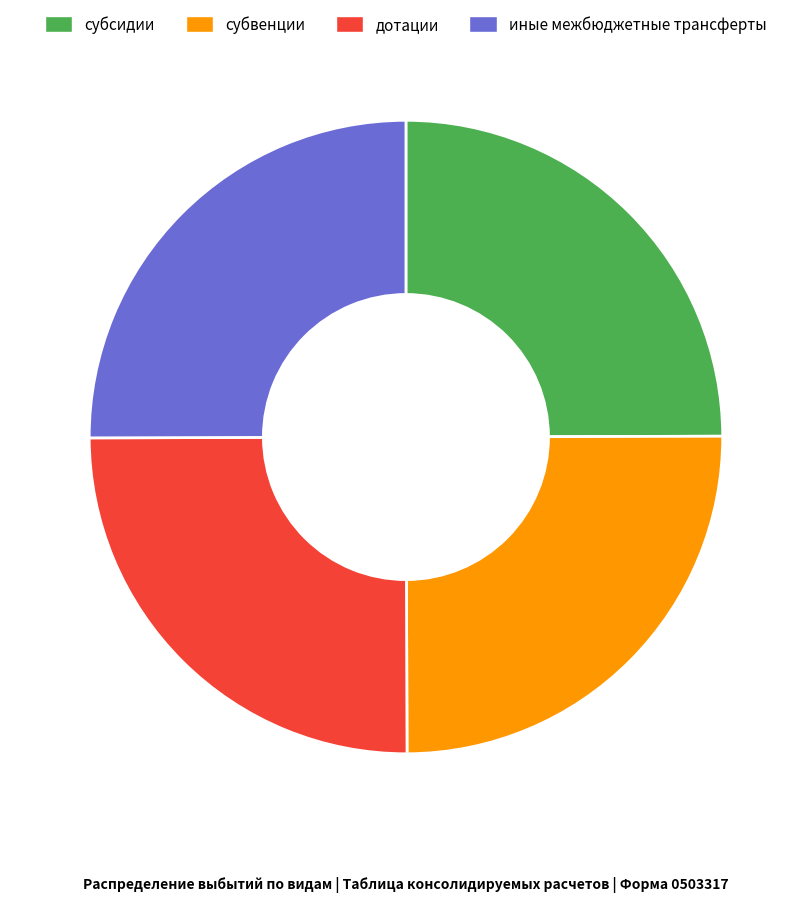

Is there a majority slice in this chart?

No